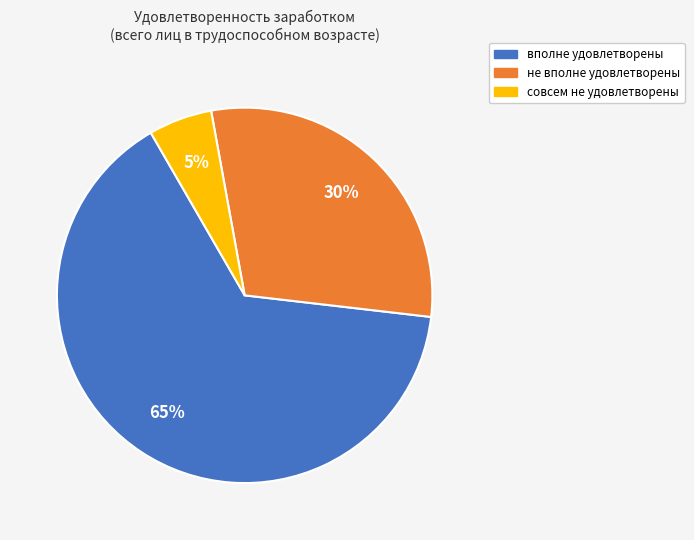

To the nearest percent, what is the average slice percentage?

33%